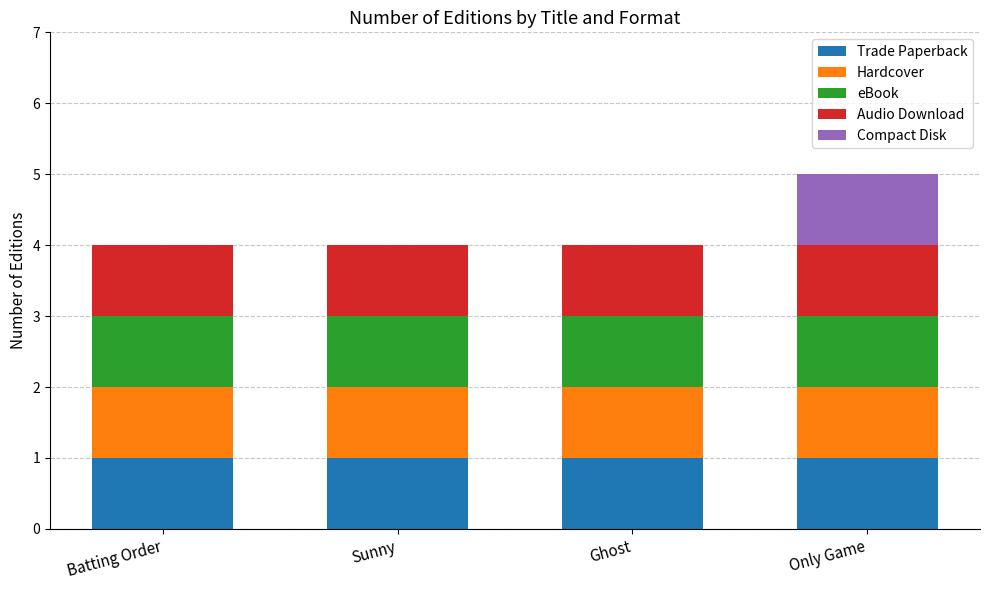

What is the total value across all series at Only Game?

5